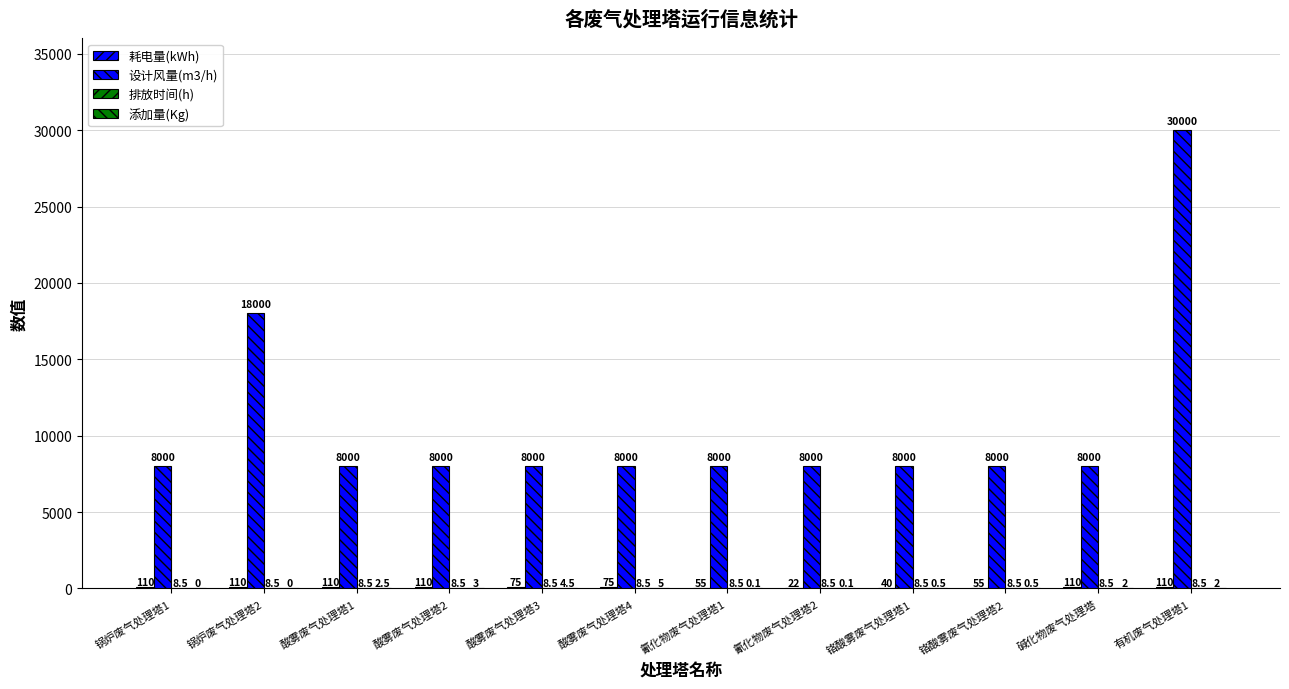

How many categories are shown in the chart?

12